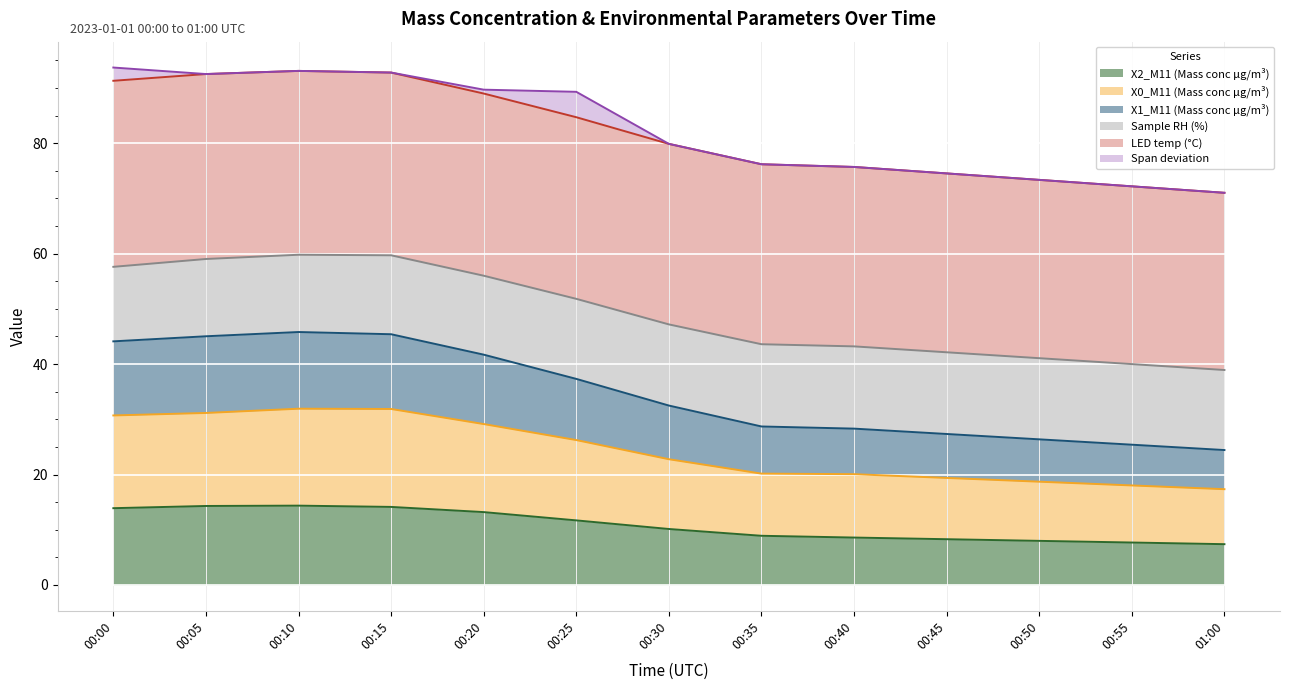

The X2_M11 (Mass conc μg/m³) series shows 12.6 at 01:00. True or false?

False